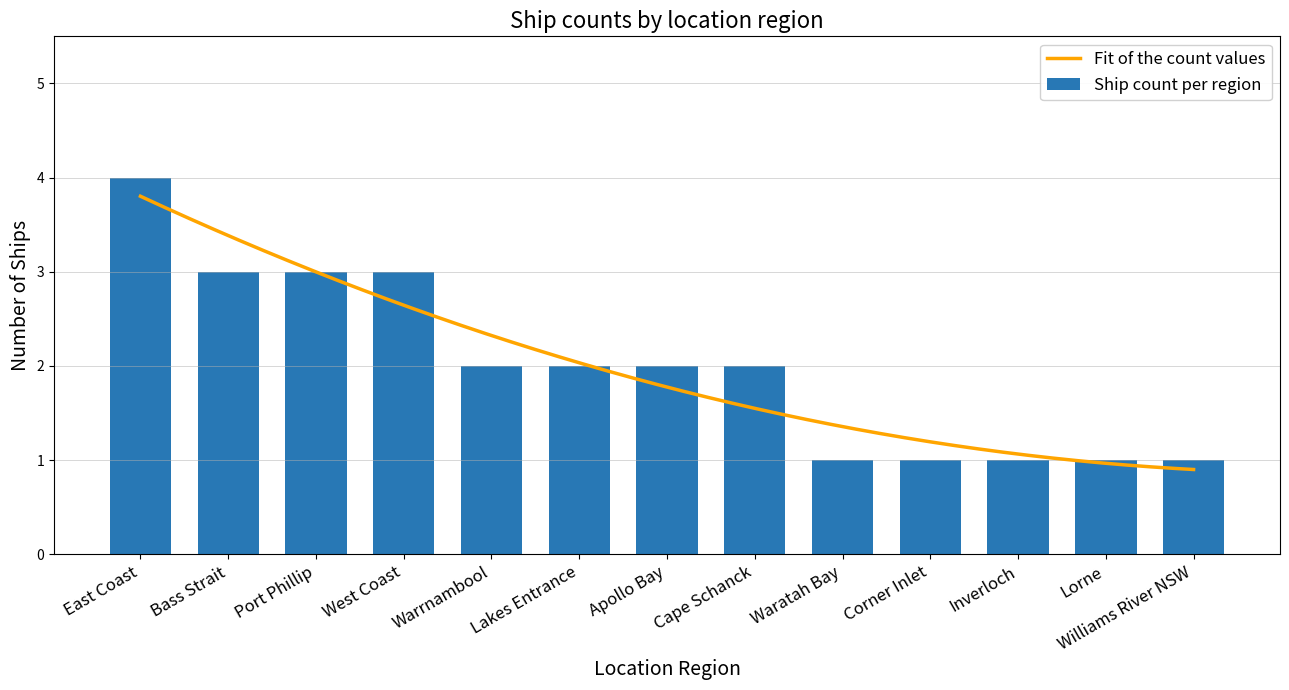

How many distinct data groups are displayed?

1